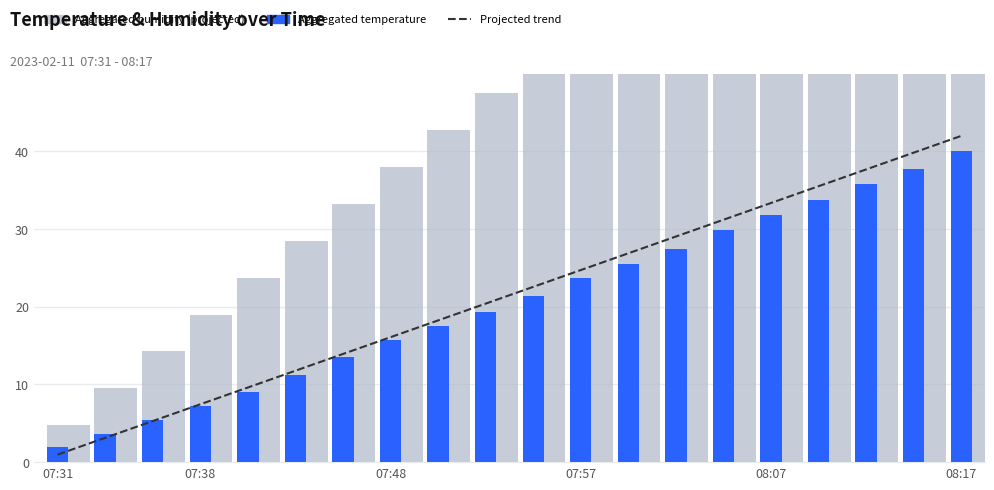

How many distinct data groups are displayed?

3